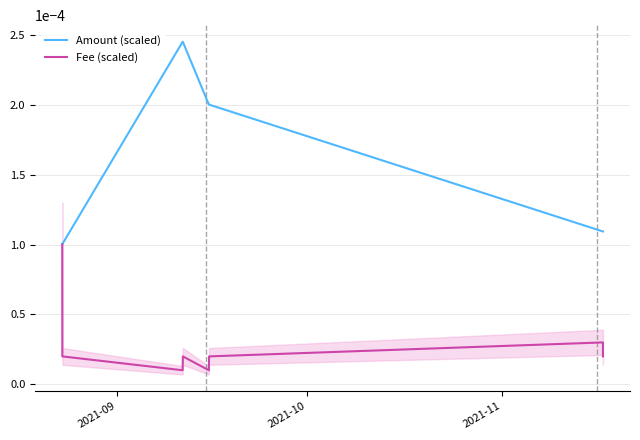

Is it true that Fee (scaled) equals 0.0 at 2021-11?

False